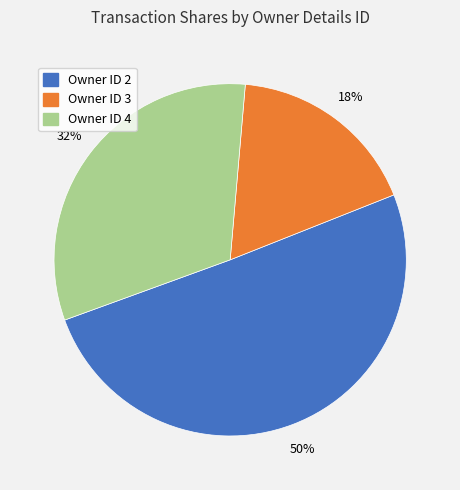

How many segments does this pie chart have?

3